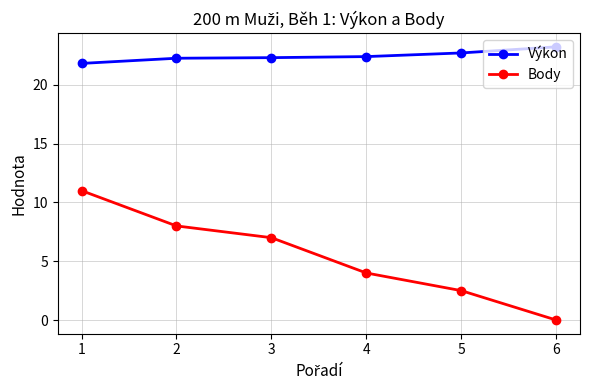

True or false: Body and Výkon cross at least once.

False